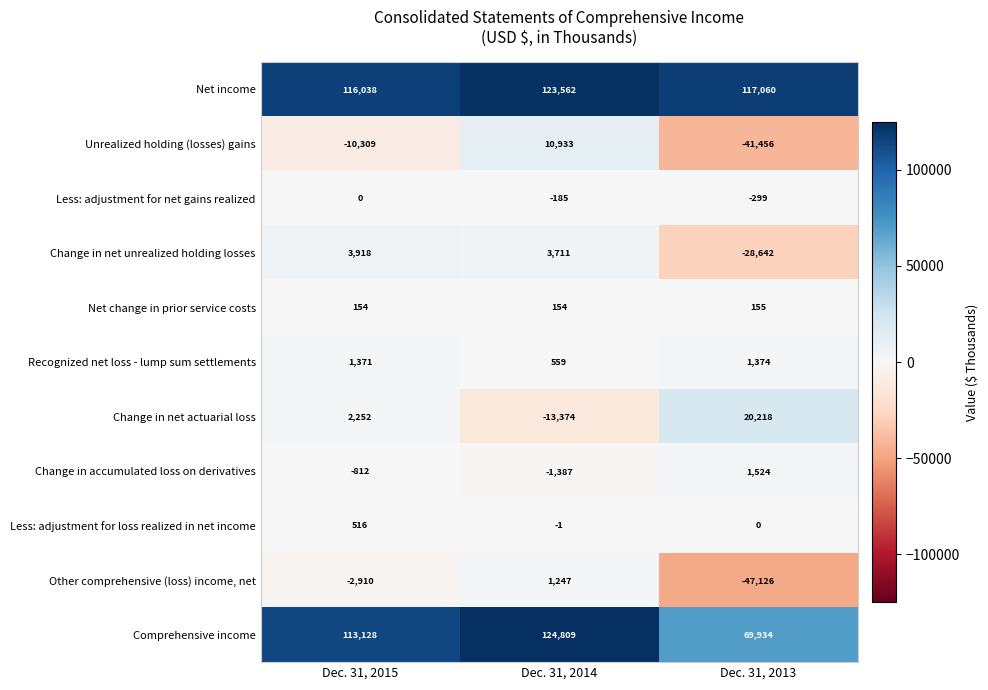

Which category has the lowest value across all series?

Dec. 31, 2013